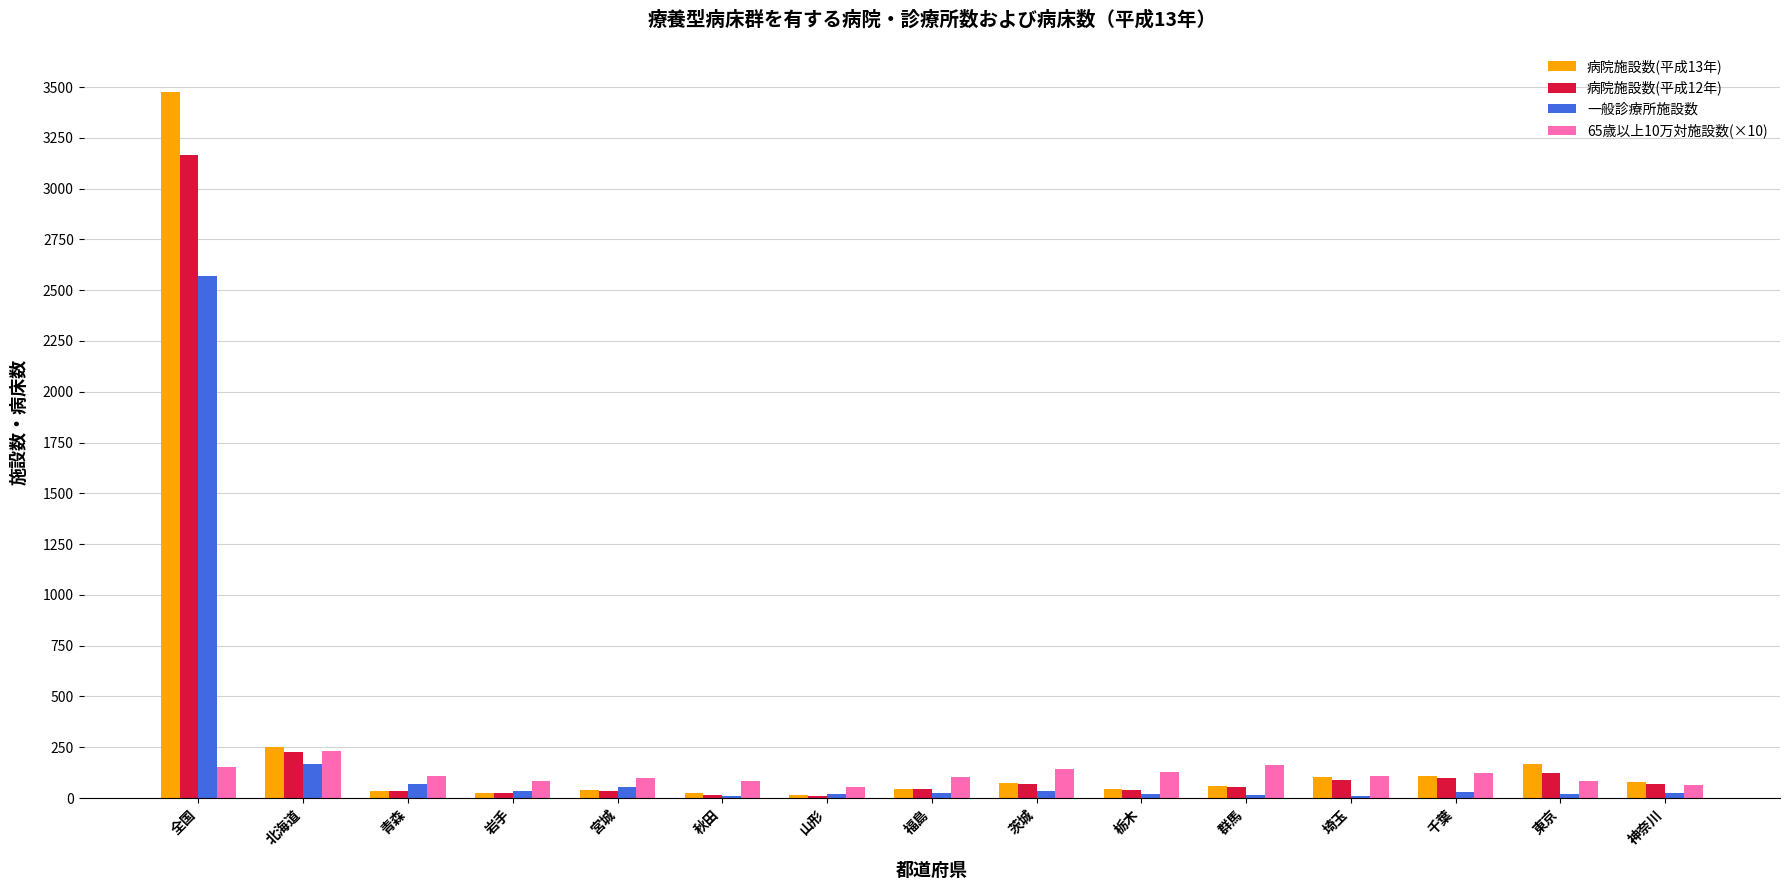

Which series has the widest spread of values?

病院施設数(平成13年)